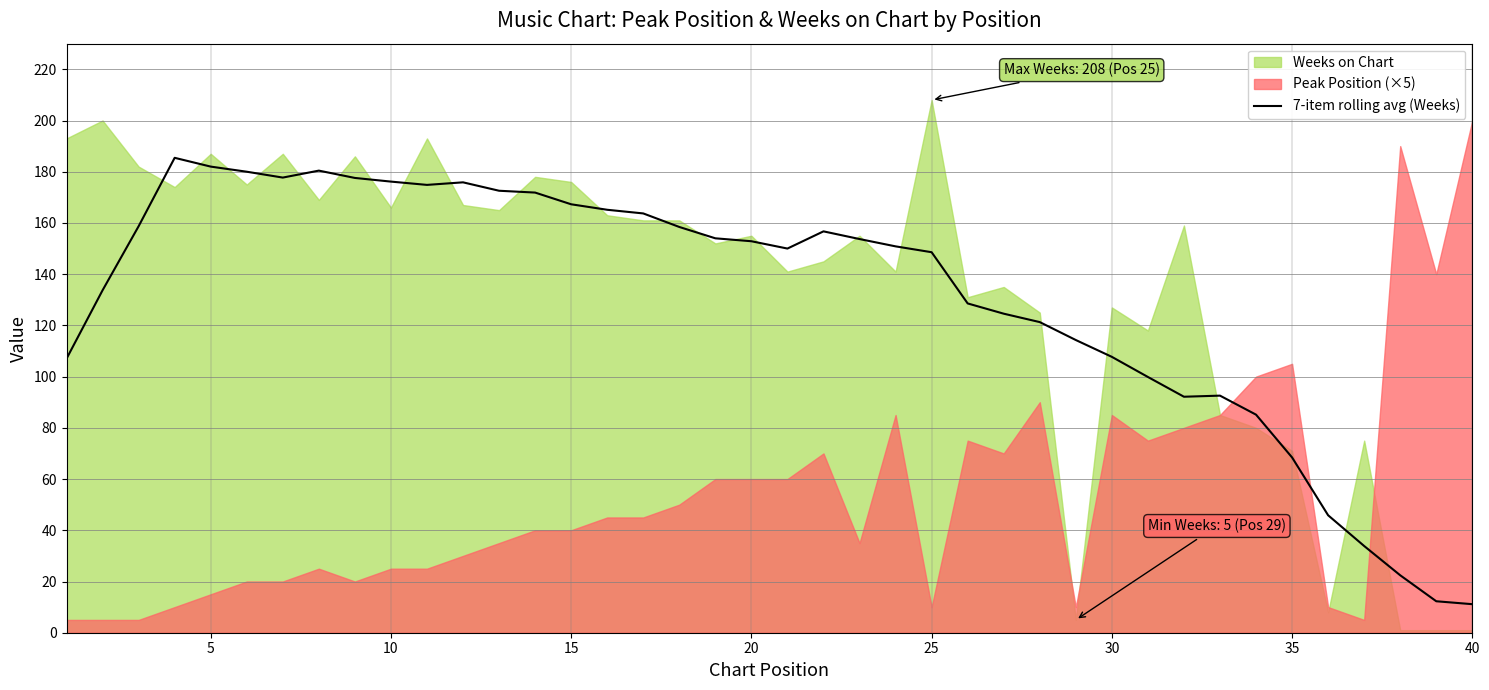

True or false: the data has more than 2 interior local peaks.

True